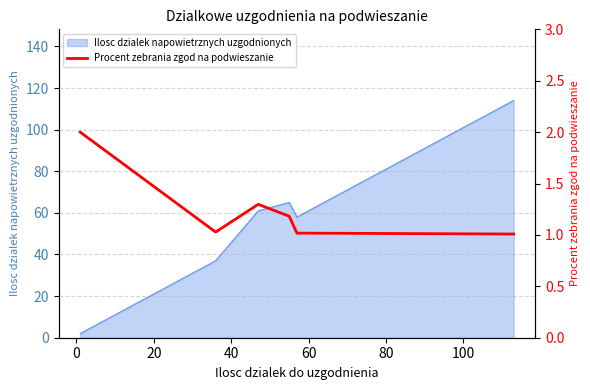

True or false: the data has more than 1 interior local peaks.

False